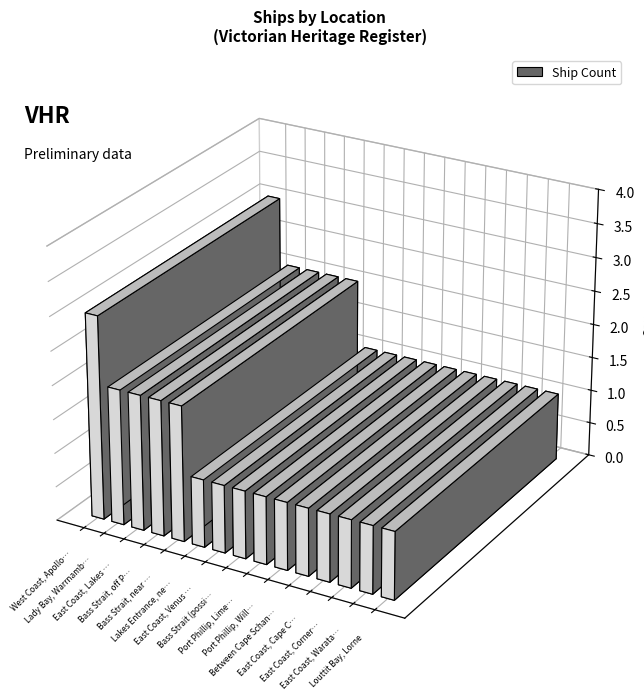

What is the label of the 8th bar from the right?

Bass Strait (possible location)